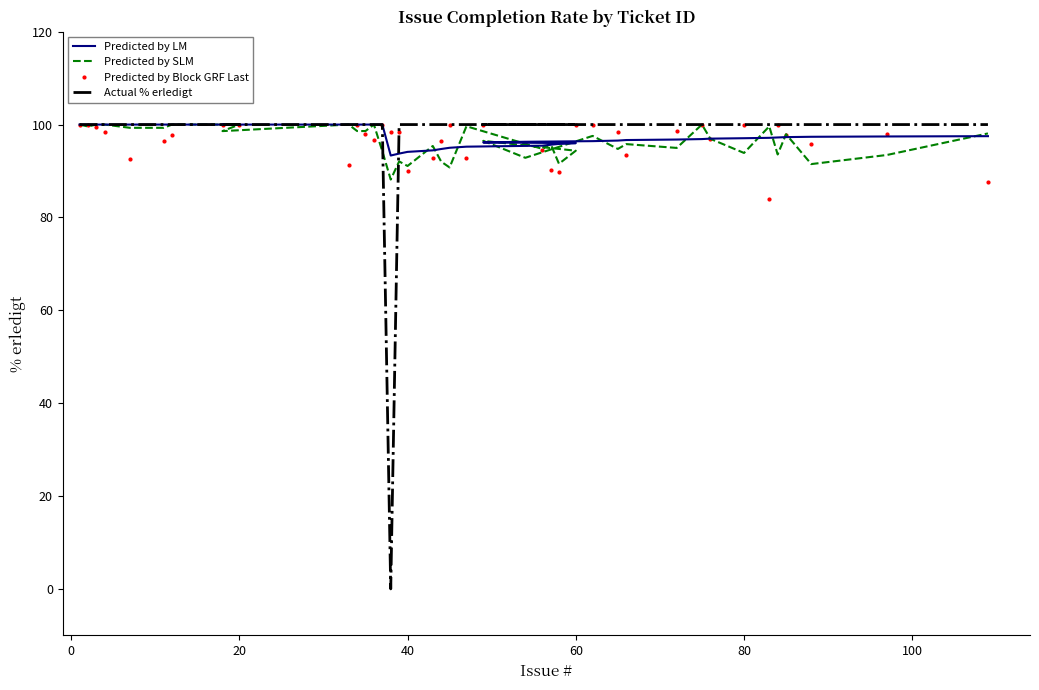

How many intersections are there between Predicted by SLM and Actual % erledigt?

2